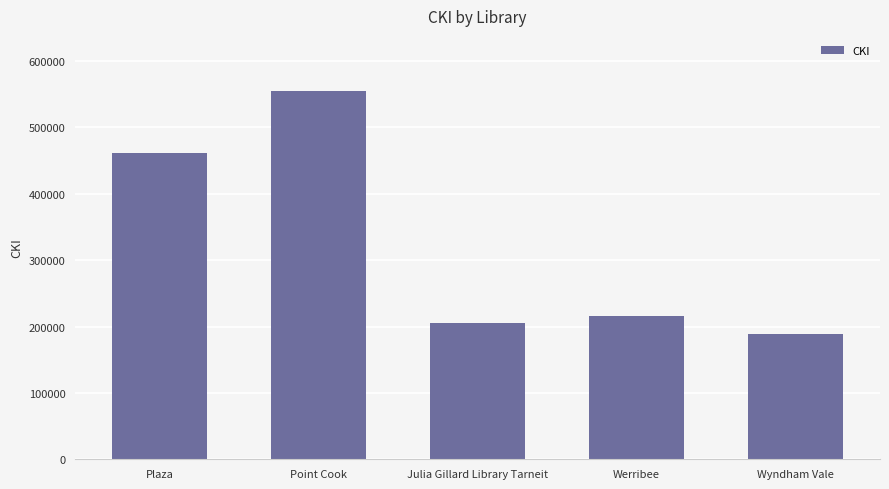

Is it true that the value at Julia Gillard Library Tarneit is 333100?

False